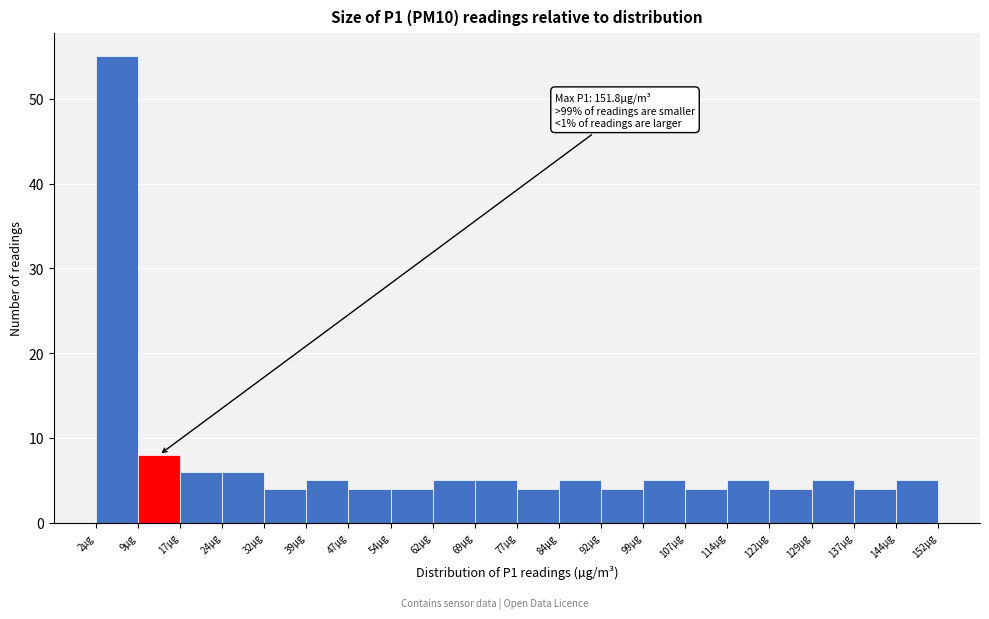

Over which range of the x-axis is the bar tallest?

2 to 9